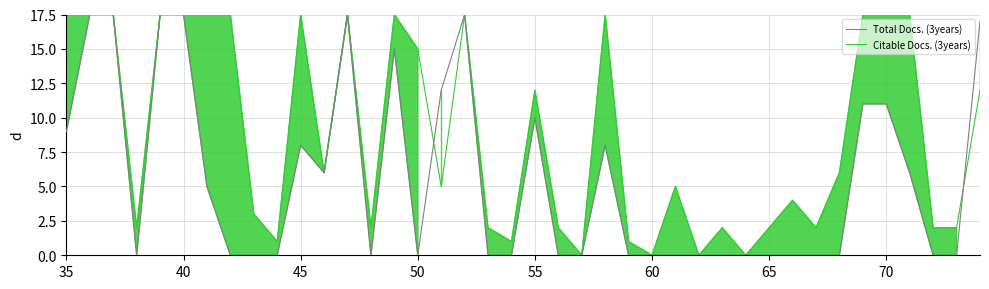

The Total Docs. (3years) series shows 11.1 at 31. True or false?

False